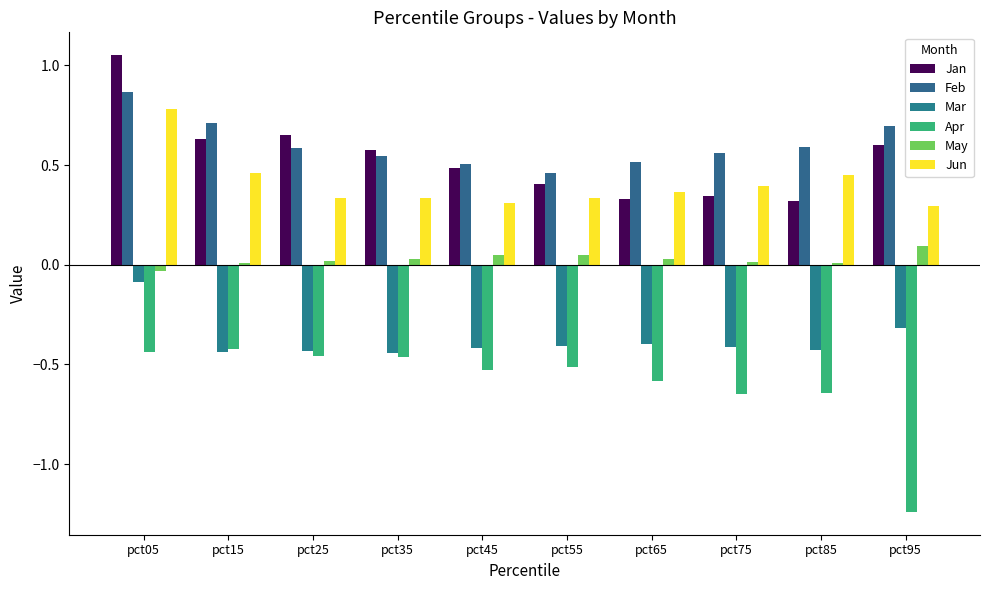

What is the total value across all series at pct85?

0.3